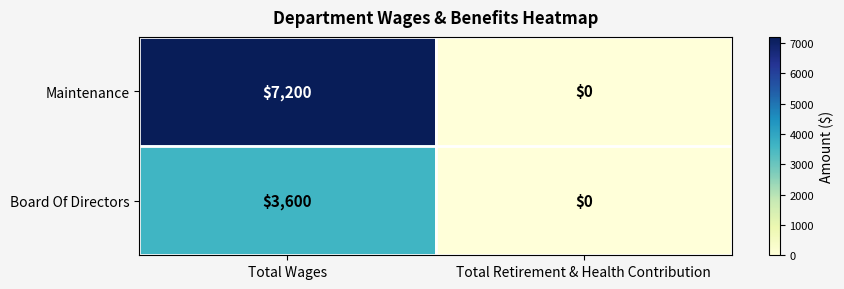

List the series in order of their peak value, highest first.

Maintenance, Board Of Directors